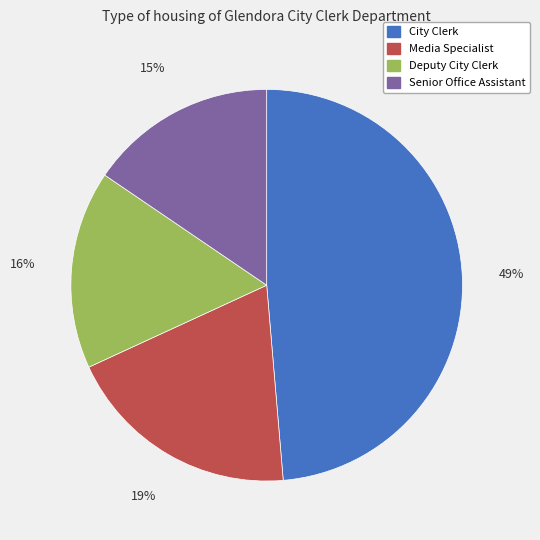

The City Clerk slice represents 61% of the pie. True or false?

False